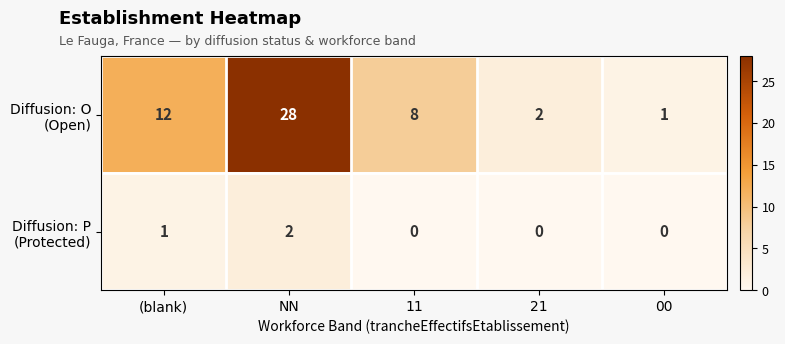

What is the total value across all series at NN?

30